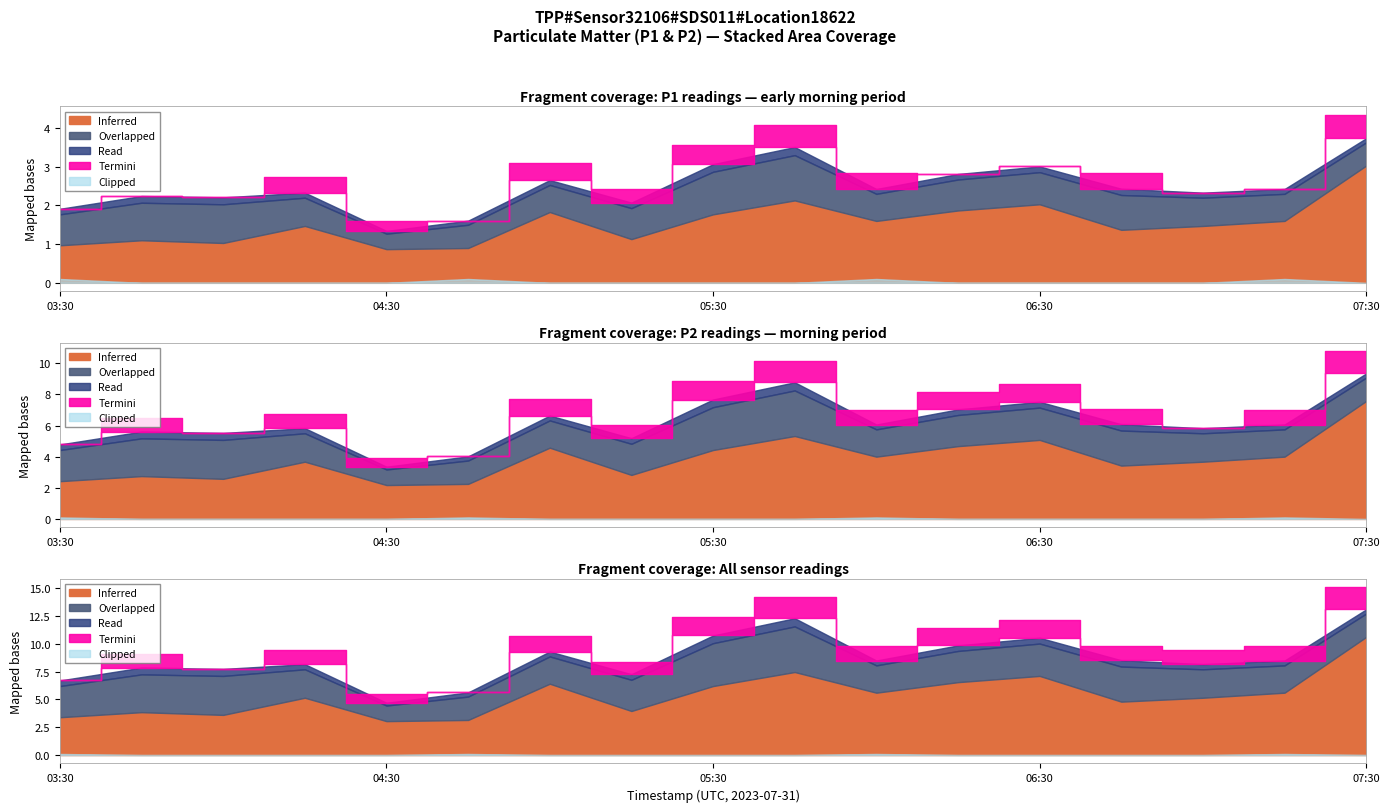

What is the difference between the second highest and minimum values in the P1 series?

1.3